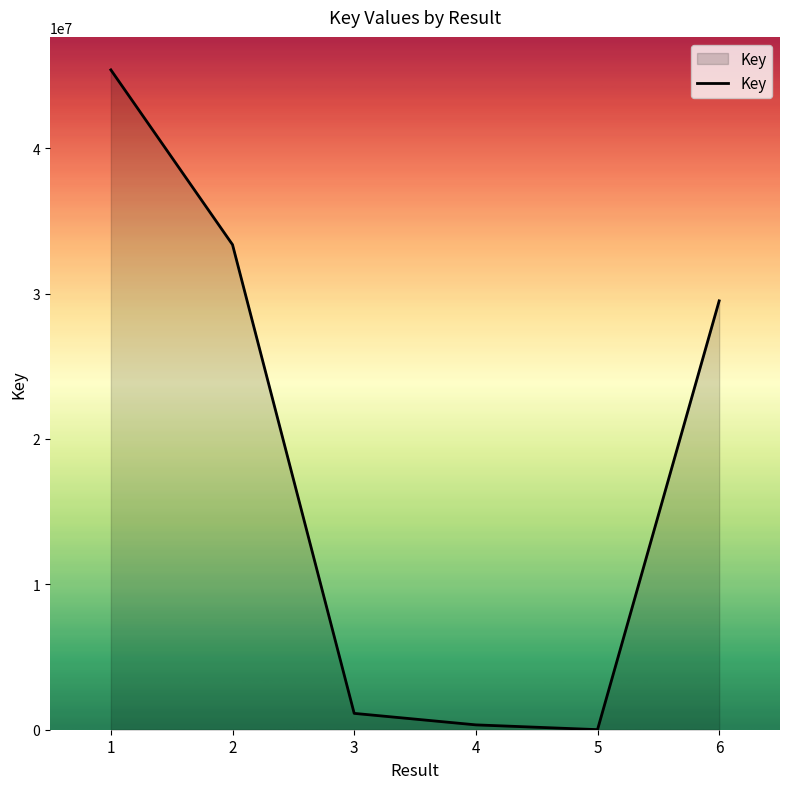

Which has a higher value, 4 or 2?

2